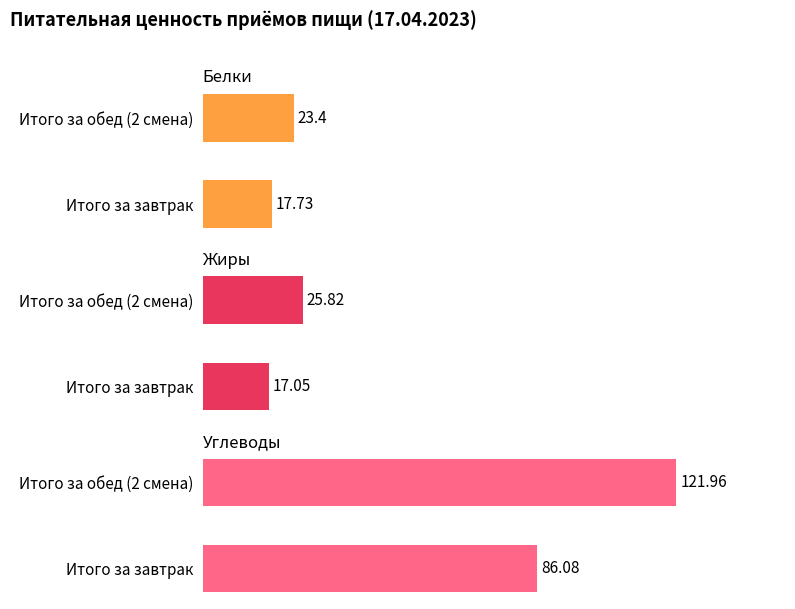

What is the minimum value for Белки?

17.7